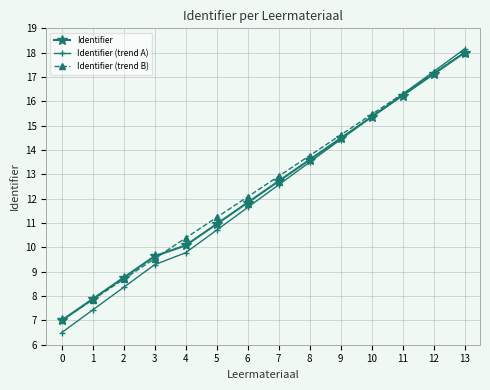

True or false: Identifier has a value of 13.6 at 8.

True